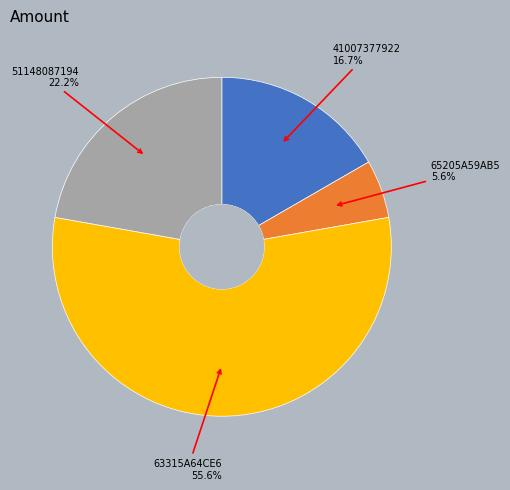

Is there any slice that represents more than half of the pie?

Yes